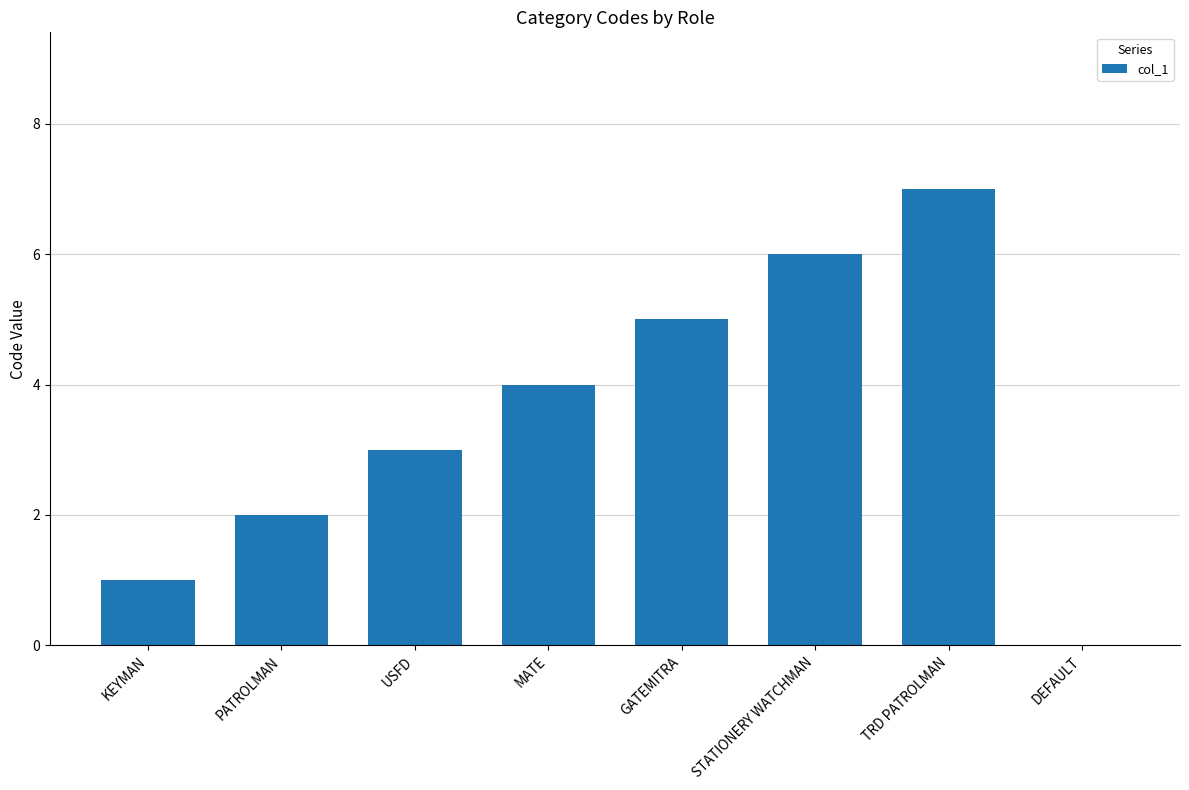

What is the sum of the values at PATROLMAN and TRD PATROLMAN?

9